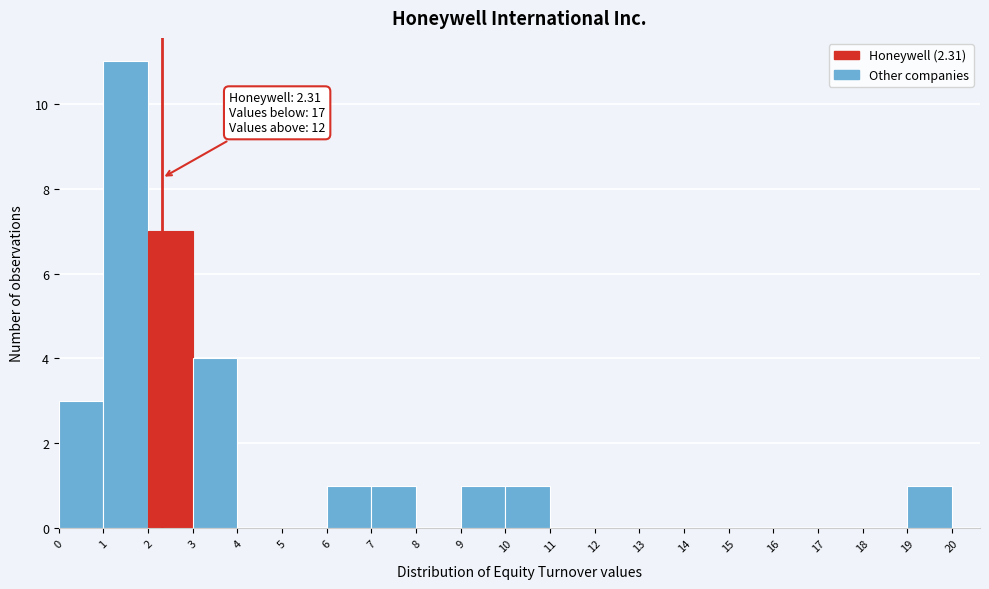

Over which range of the x-axis is the bar tallest?

1 to 2